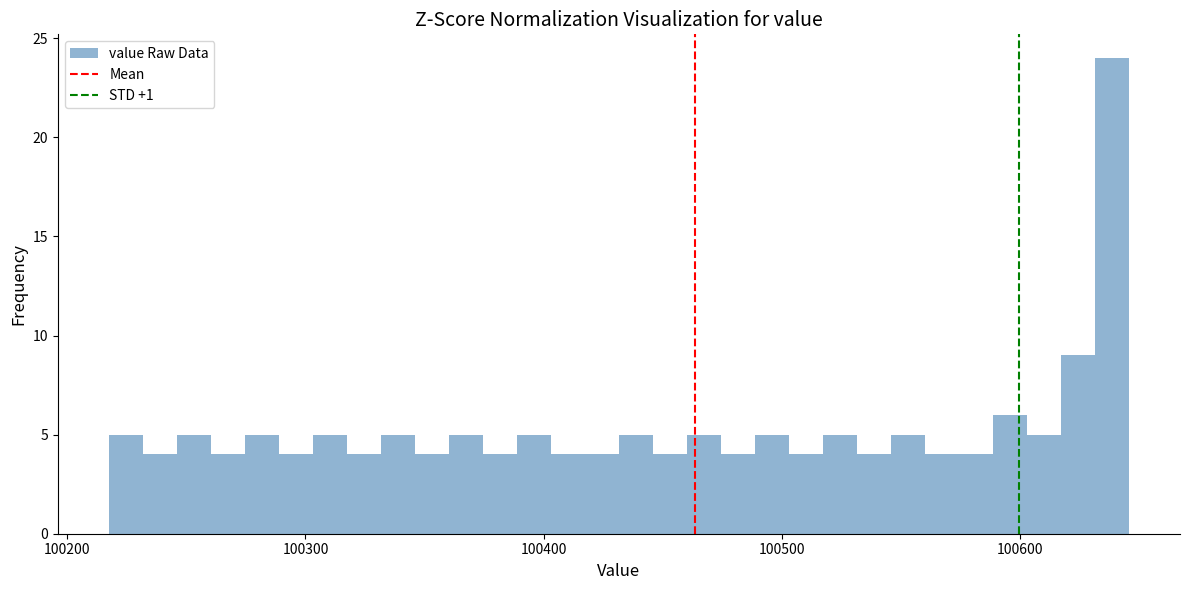

Around what value on the x-axis is the tallest bar? Give the approximate position of its centre, as read against the axis.

100640